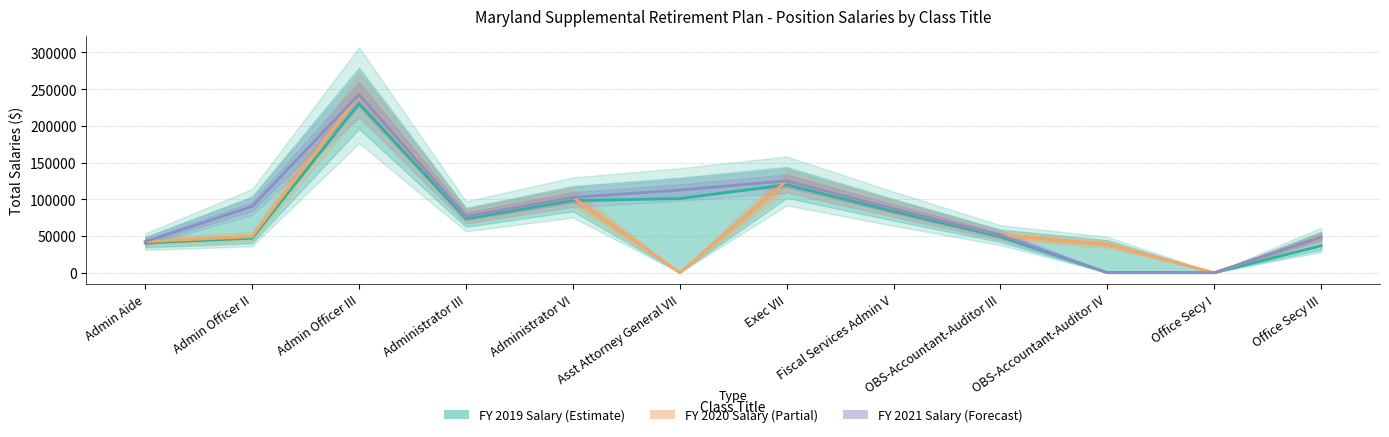

Count the number of data series in this chart.

3